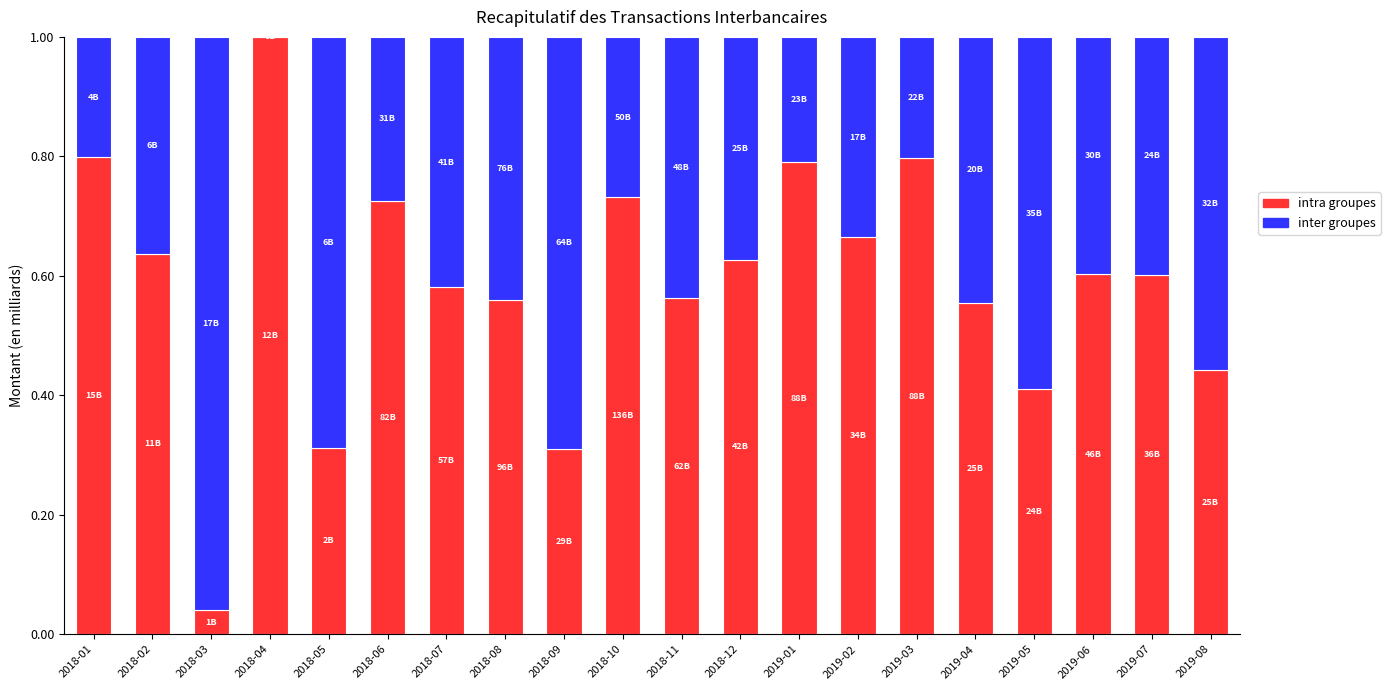

Count the number of categories in the chart.

20